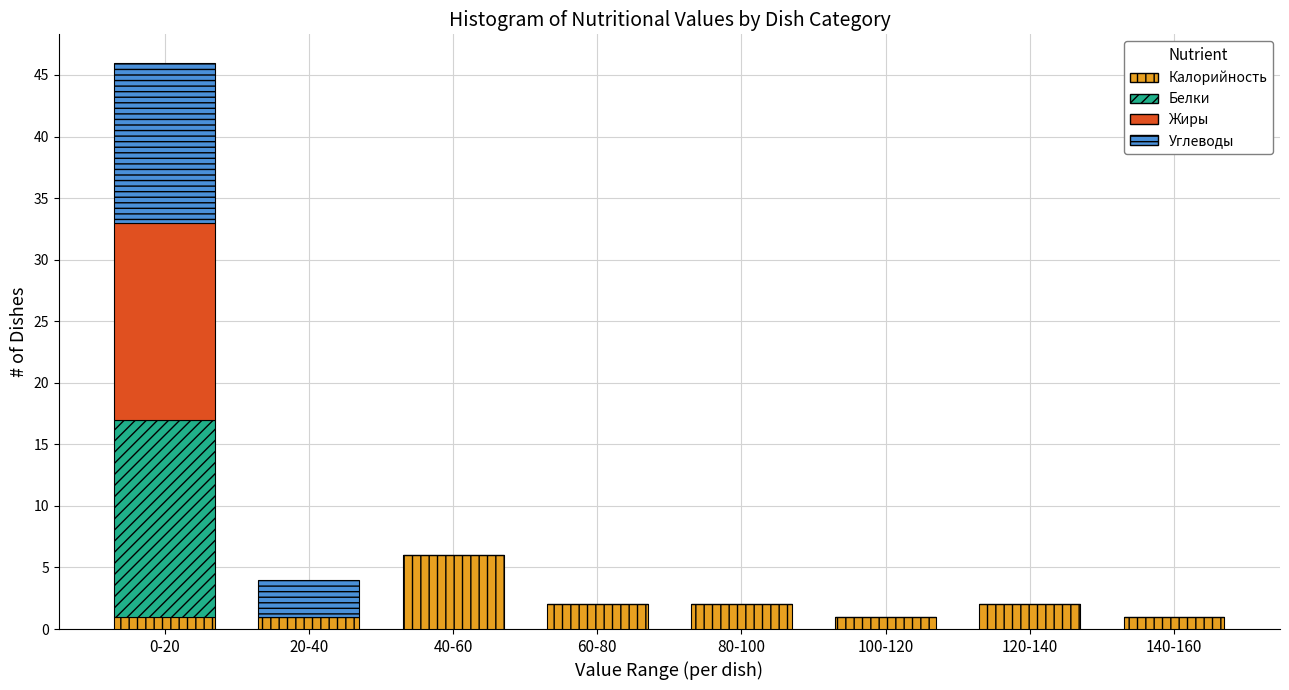

What is the sum of all Калорийность values?

16